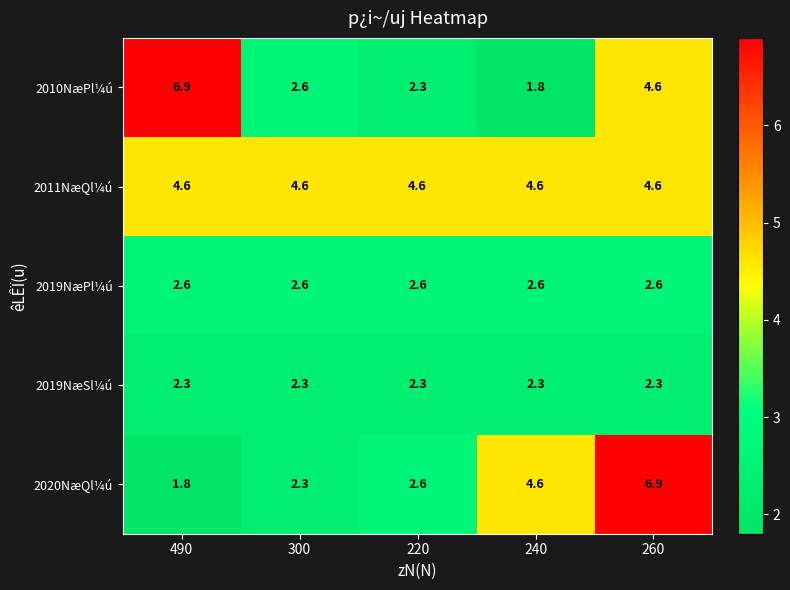

What is the spread (max minus min) of values at 220?

2.3